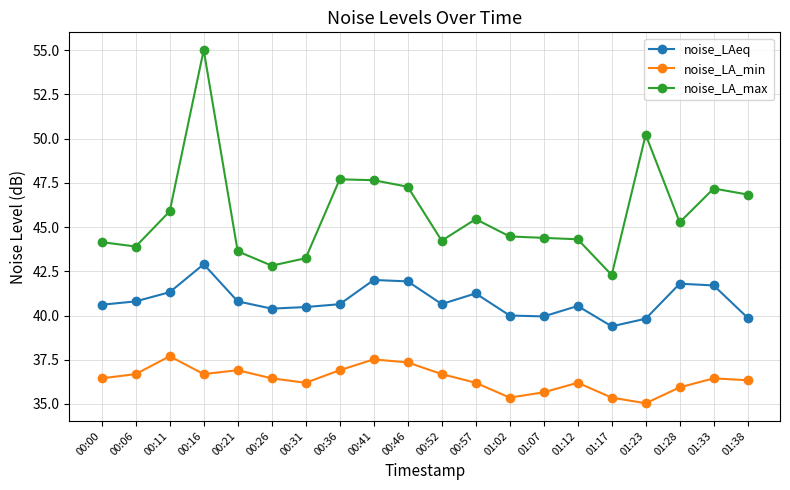

True or false: noise_LAeq has more than 2 points higher than both neighbors.

True